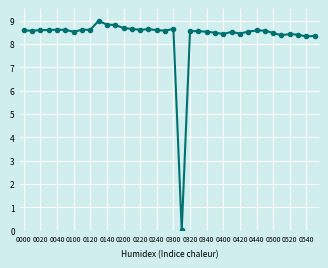

True or false: the data has more than 1 interior local peaks.

True